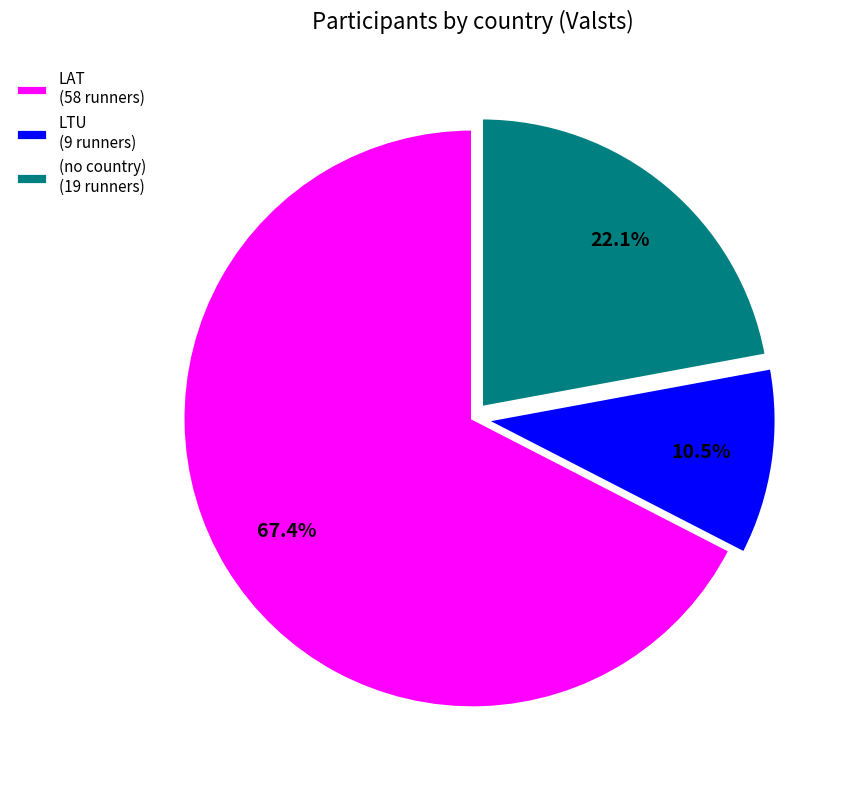

Combined, what portion of the pie is (no country) (19 runners) and LTU (9 runners)?

32.6%